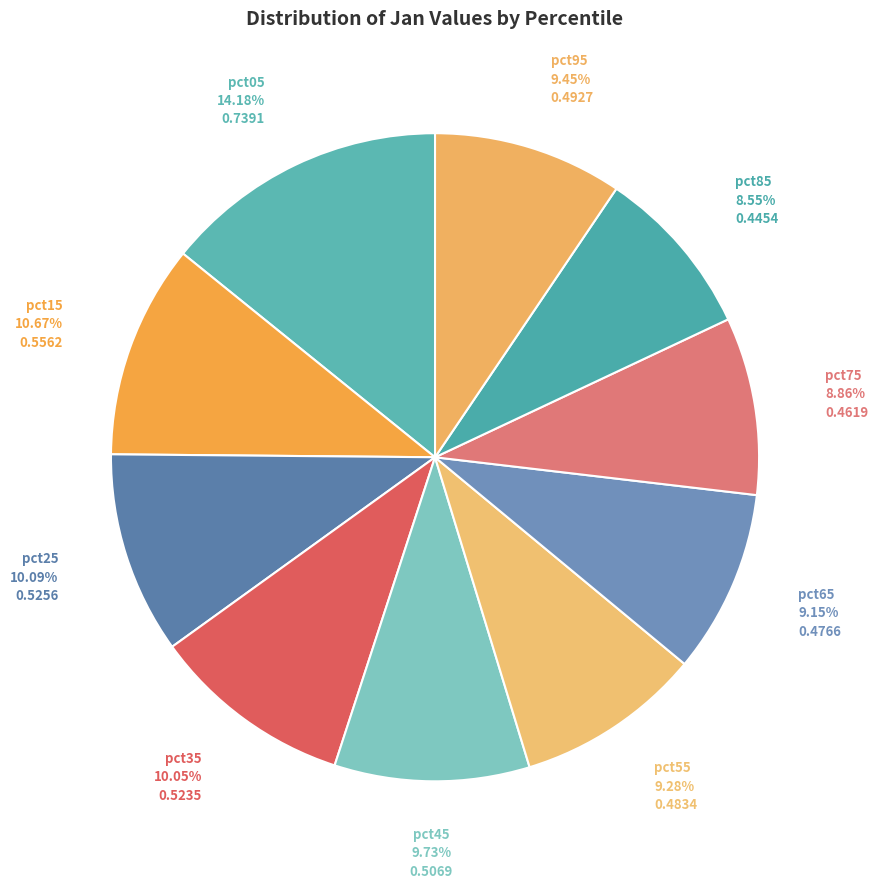

Rank the categories by value from lowest to highest.

pct85, pct75, pct65, pct55, pct95, pct45, pct35, pct25, pct15, pct05